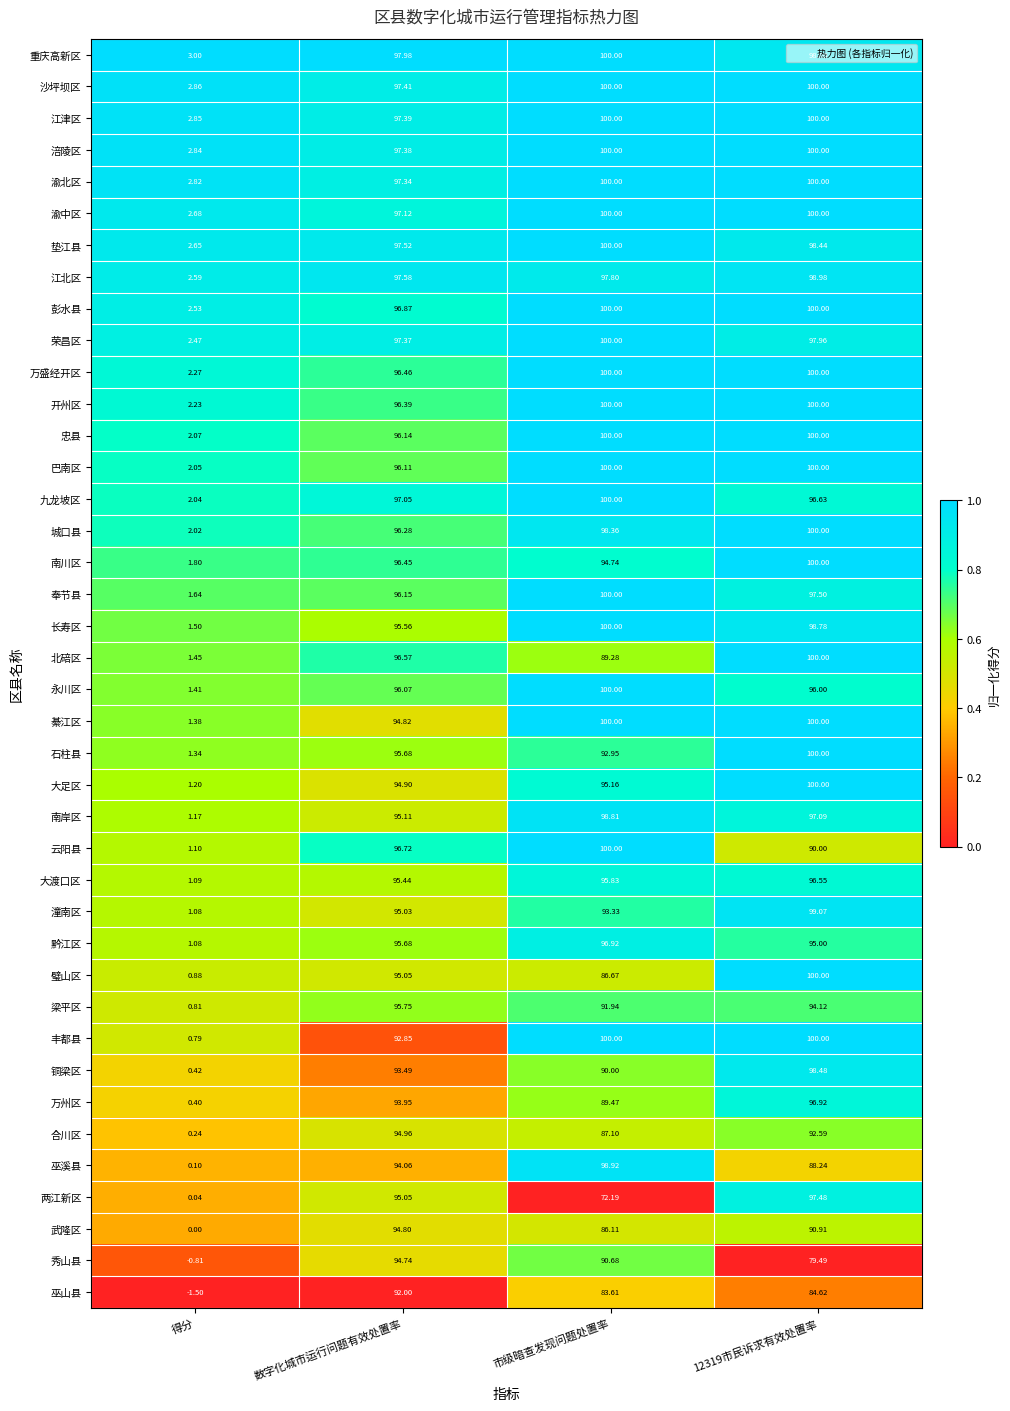

At how many categories does at least one series exceed 0?

4